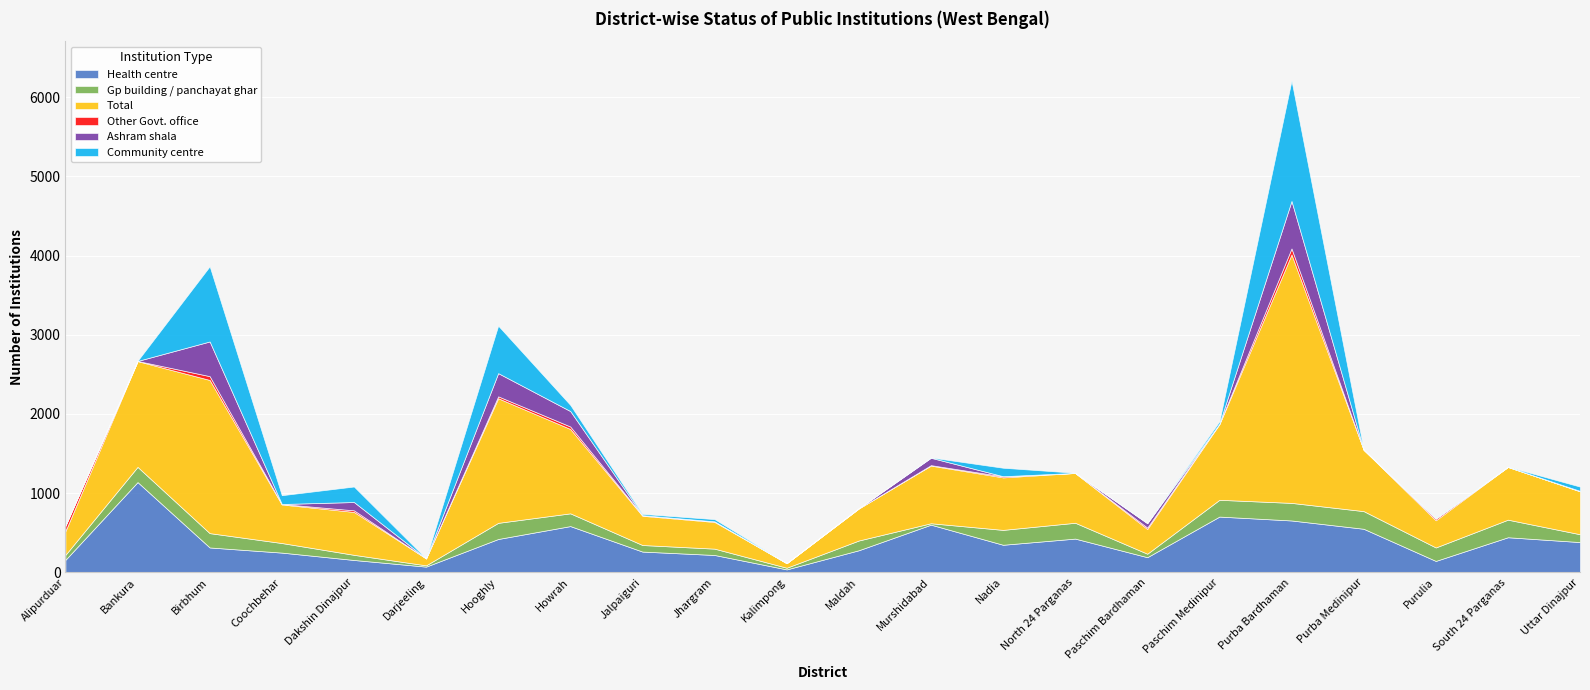

Which category has the highest value across all series?

Purba Bardhaman